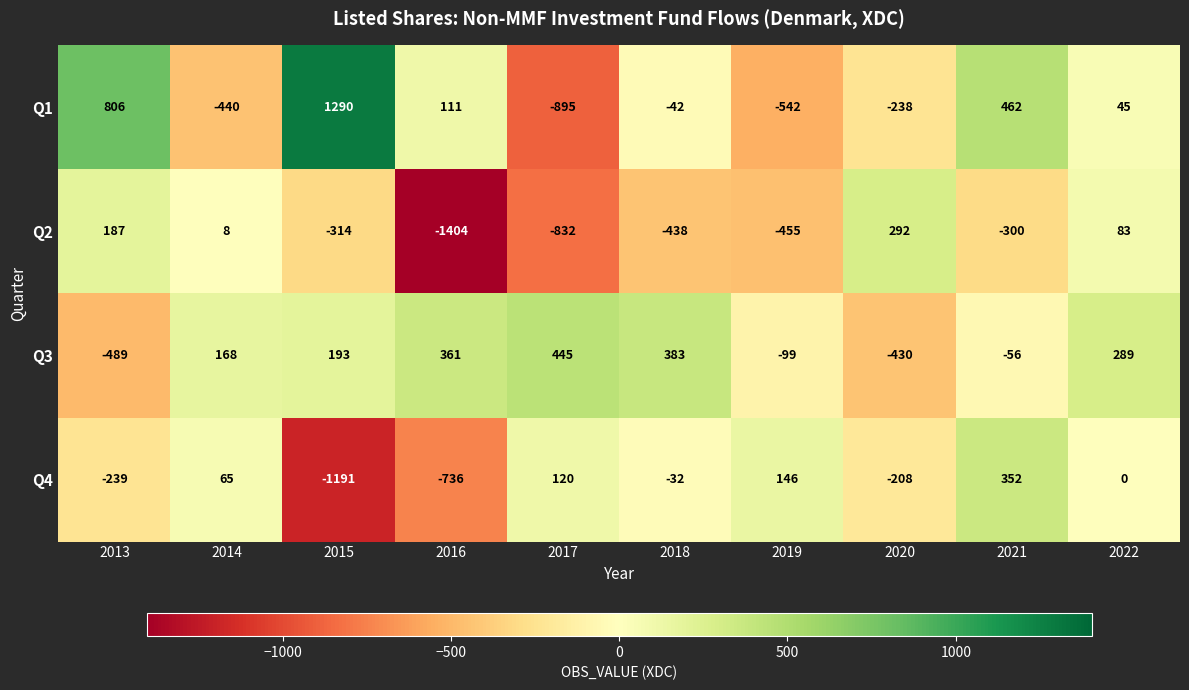

List the labels in order of Q2 value, largest first.

2020, 2013, 2022, 2014, 2021, 2015, 2018, 2019, 2017, 2016